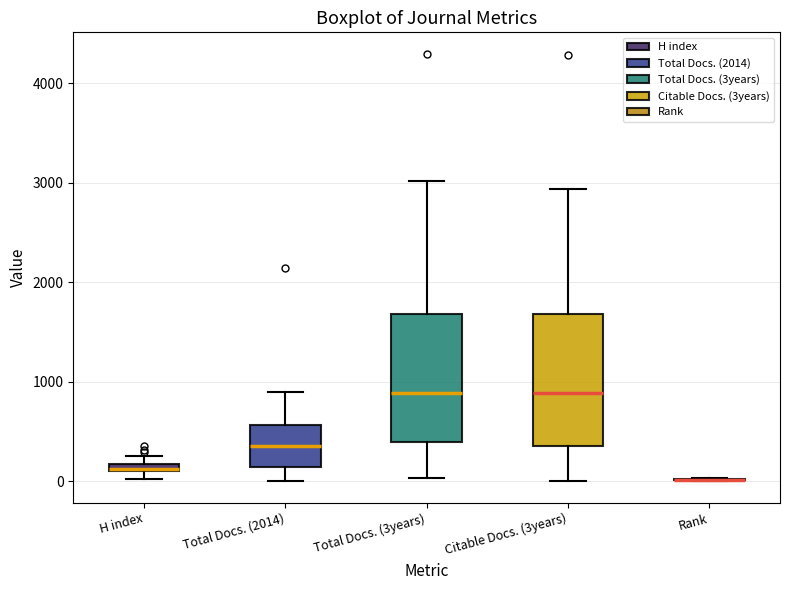

Where does the median line of the box for Total Docs. (3years) sit on the y-axis? The values are not printed on the chart, so give them approximately, as read against the axis.

900